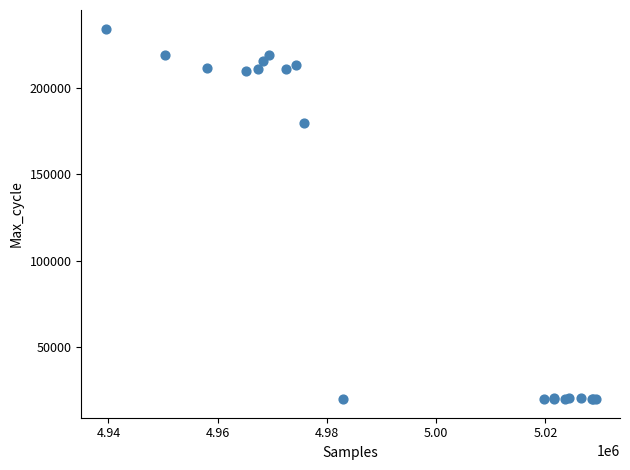

What Y value in the scatter plot is closest to 127101?

179748